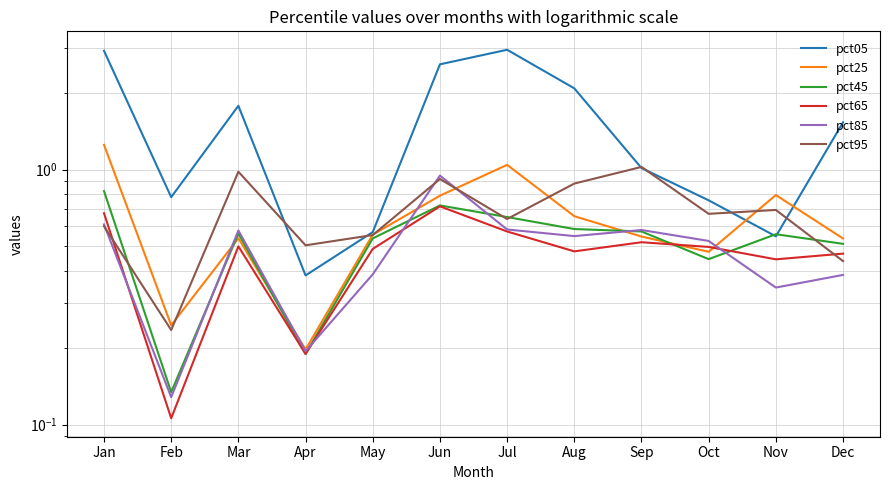

True or false: pct65 and pct95 intersect in this chart.

True